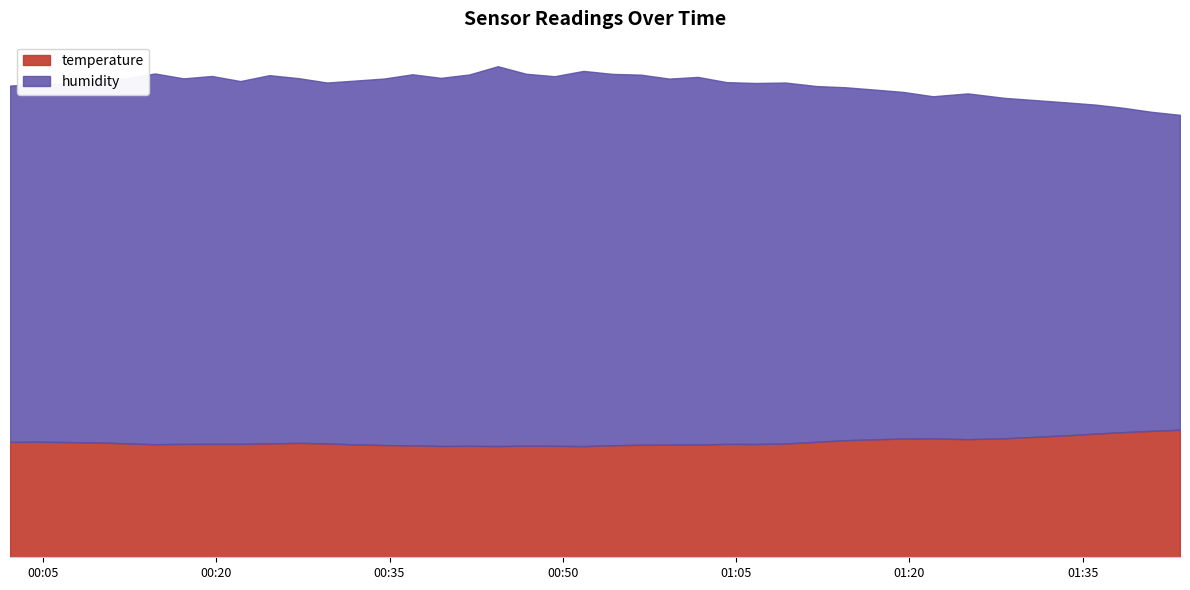

The value of humidity at 2023-07-20T00:02:09 is 33.1. True or false?

False